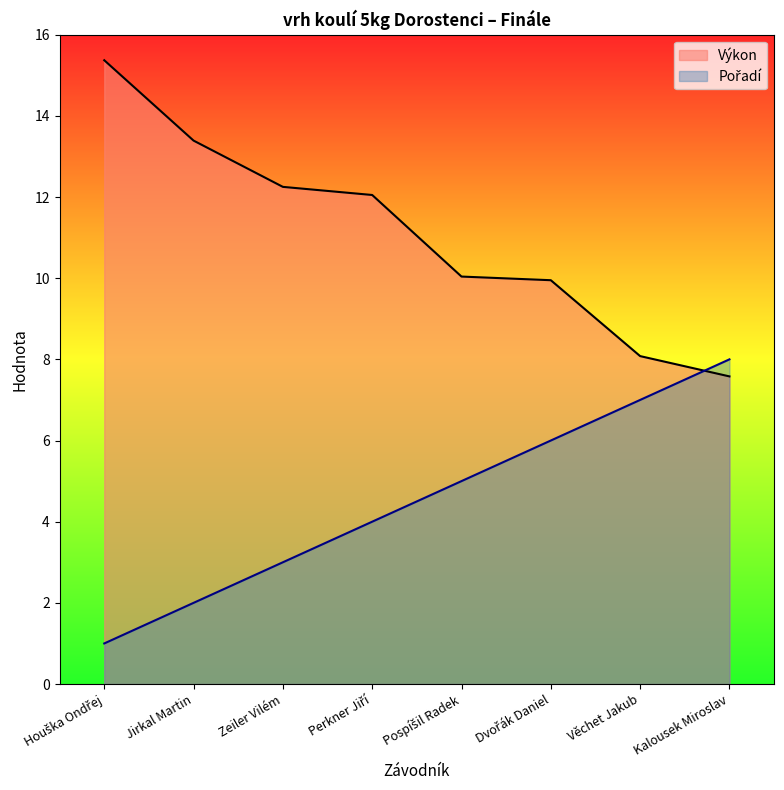

How many distinct data groups are displayed?

2